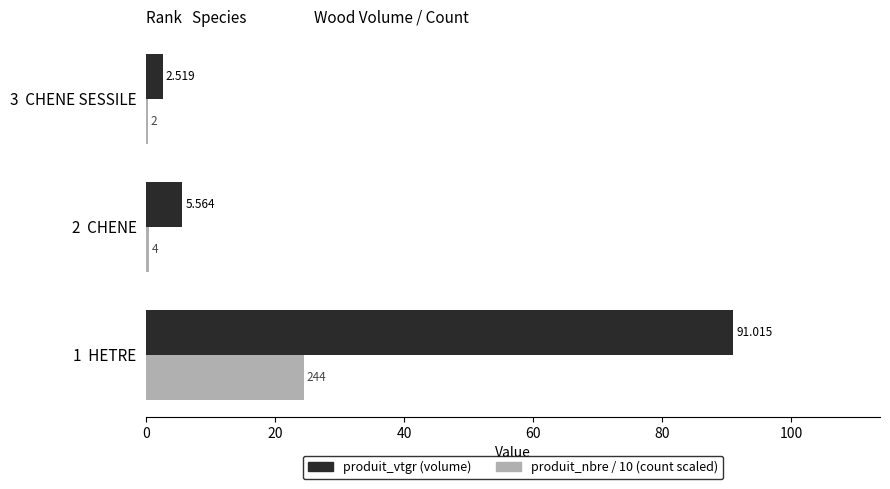

Which series has the largest total across all categories?

produit_vtgr (volume)